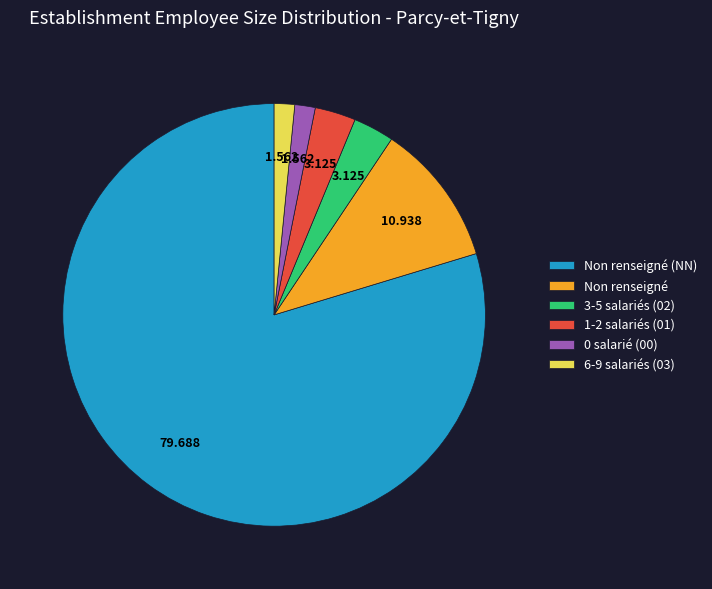

What is the majority slice?

Non renseigné (NN)